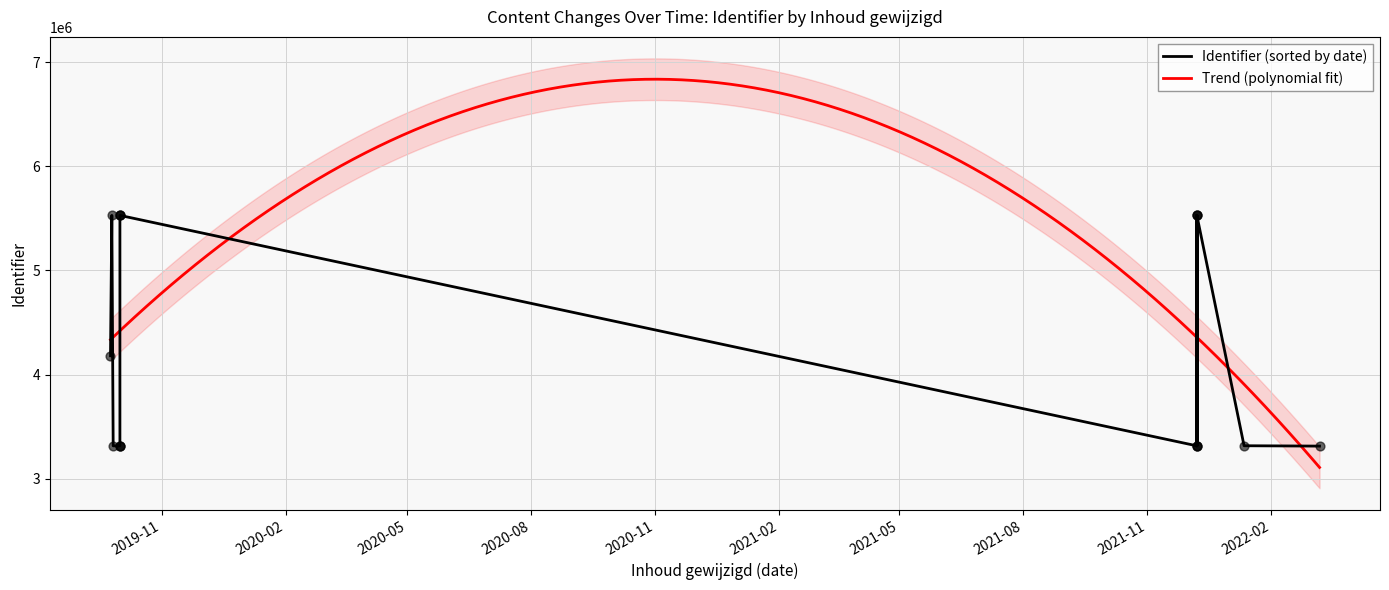

Which has a higher value, 2021-12-08 or 2019-10-01?

2019-10-01